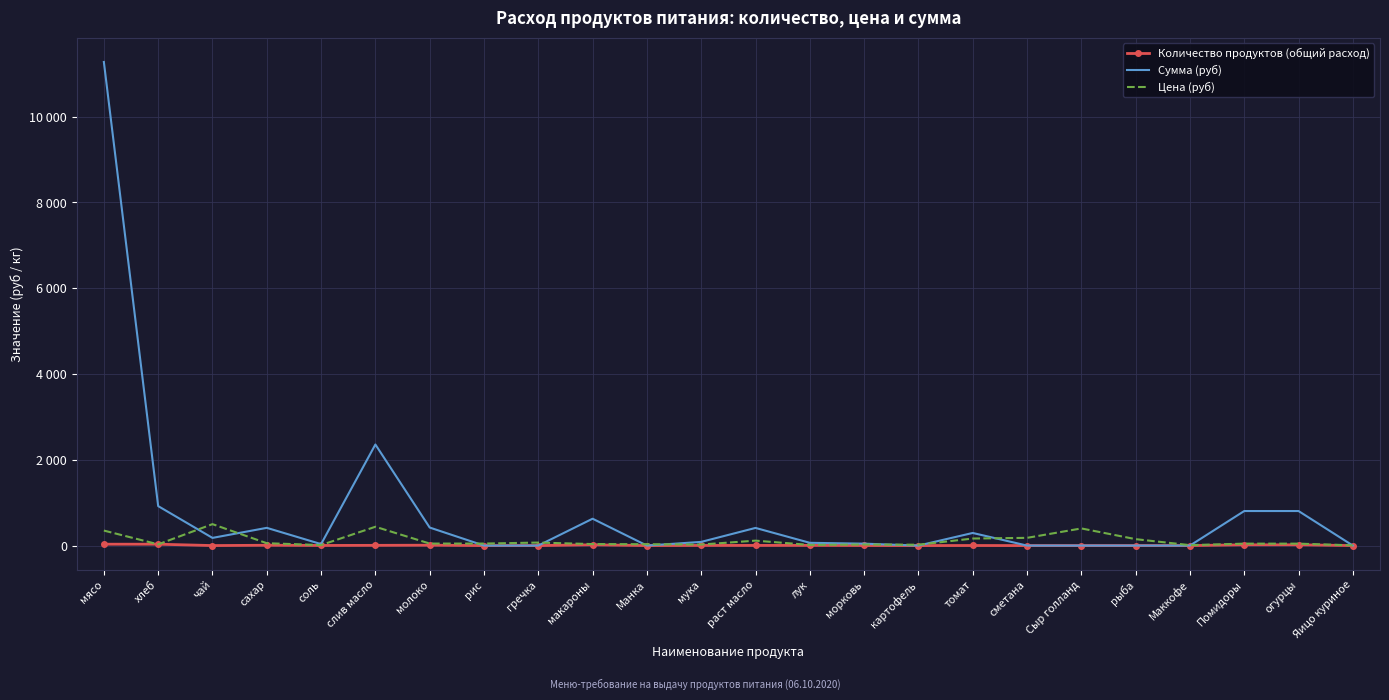

List the labels in order of Цена (руб) value, largest first.

чай, слив масло, Сыр голланд, мясо, сметана, томат, рыба, раст масло, гречка, сахар, молоко, рис, Помидоры, огурцы, макароны, Манка, хлеб, морковь, мука, картофель, лук, соль, Маккофе, Яицо куриное